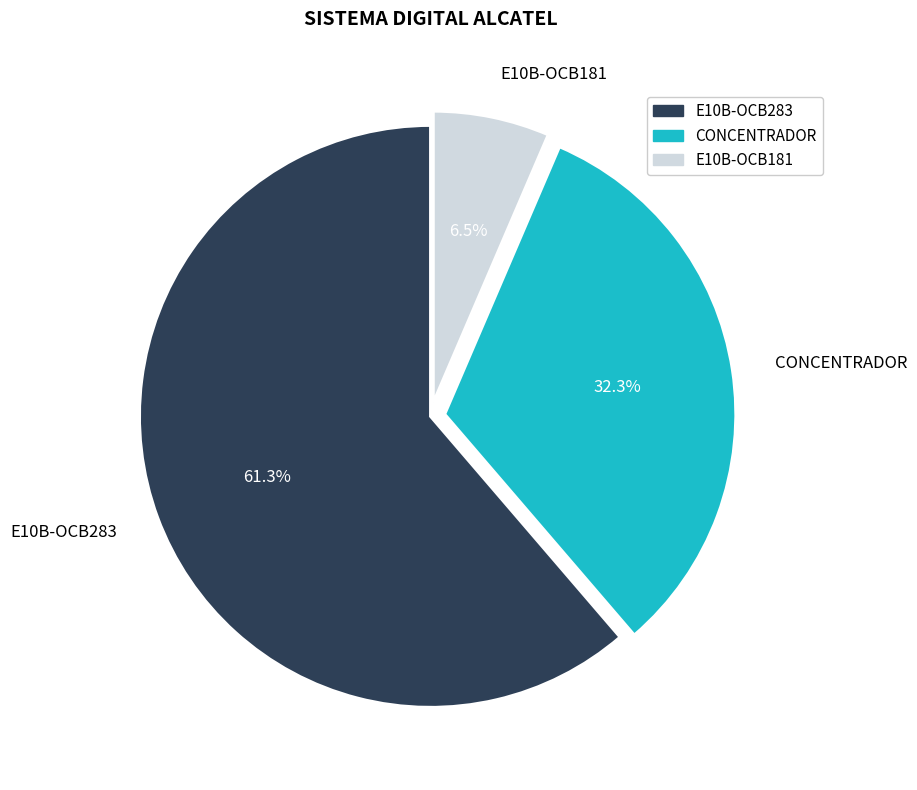

How many segments does this pie chart have?

3